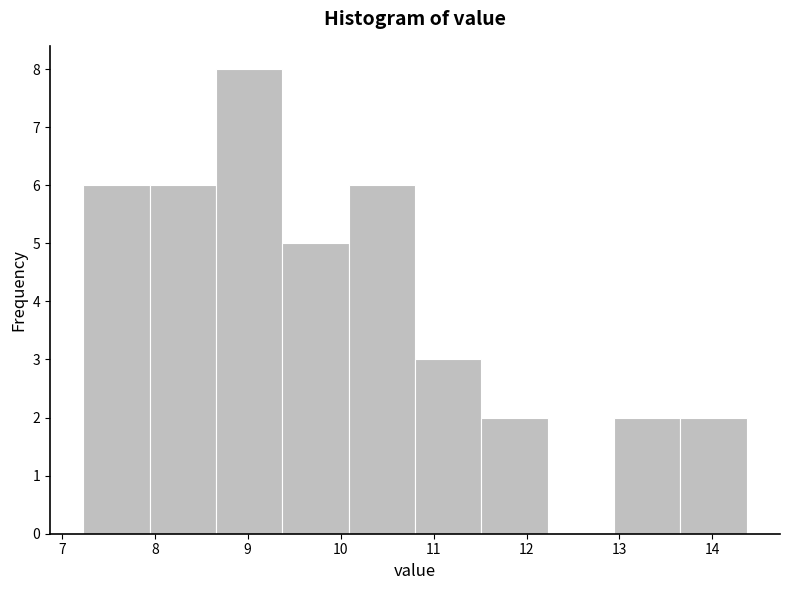

Over which range of the x-axis is the bar tallest?

8.7 to 9.4